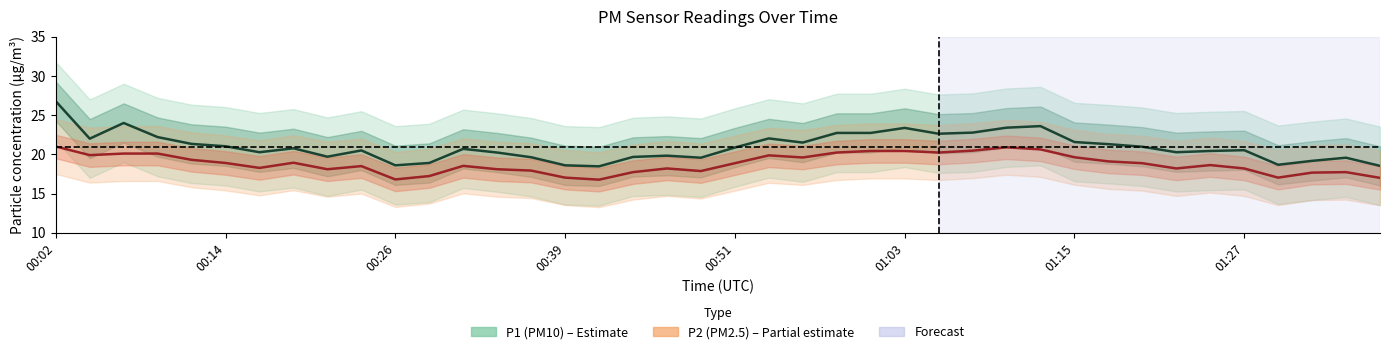

The value of P1 at 01:00 is 22.7. True or false?

True